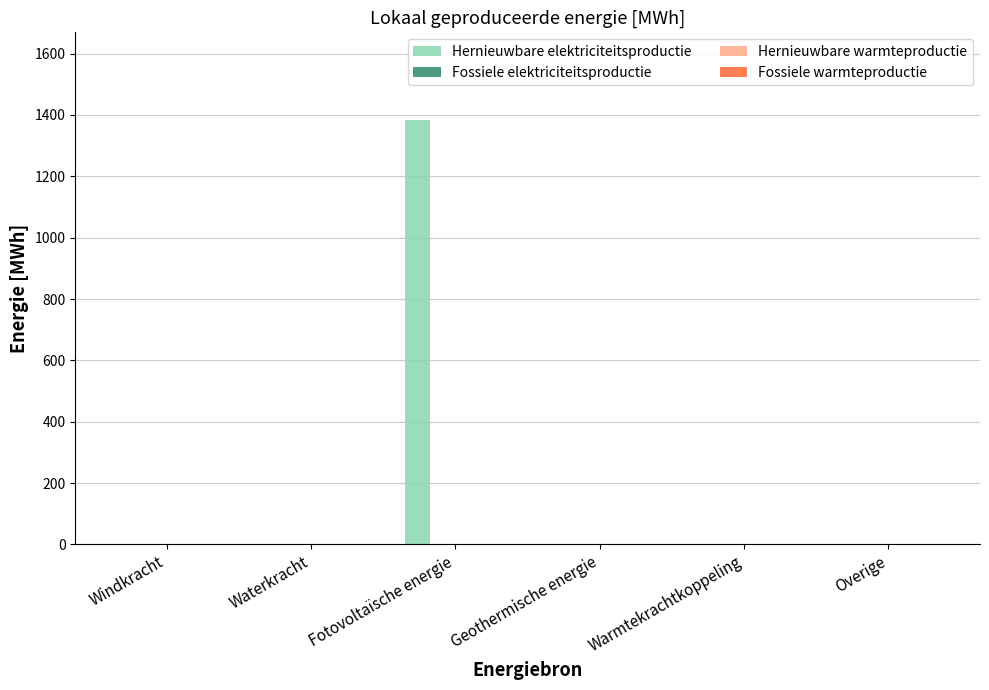

What is the sum of all values?

1382.6